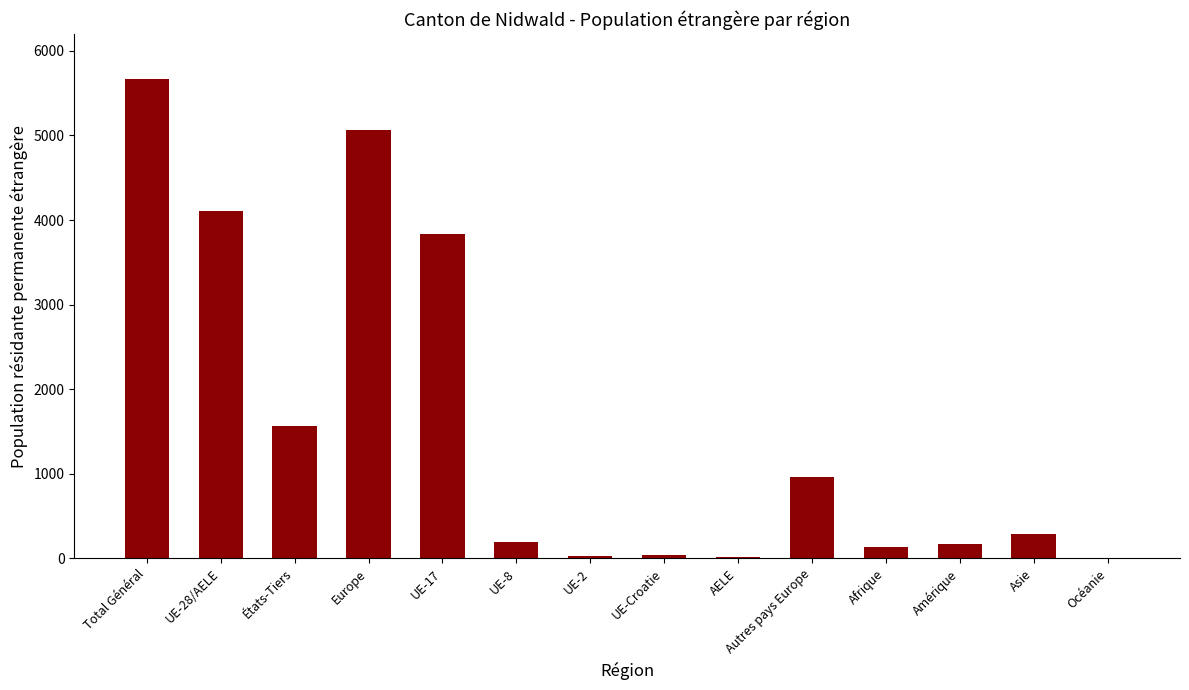

What is the difference between the values at UE-8 and UE-28/AELE?

3909